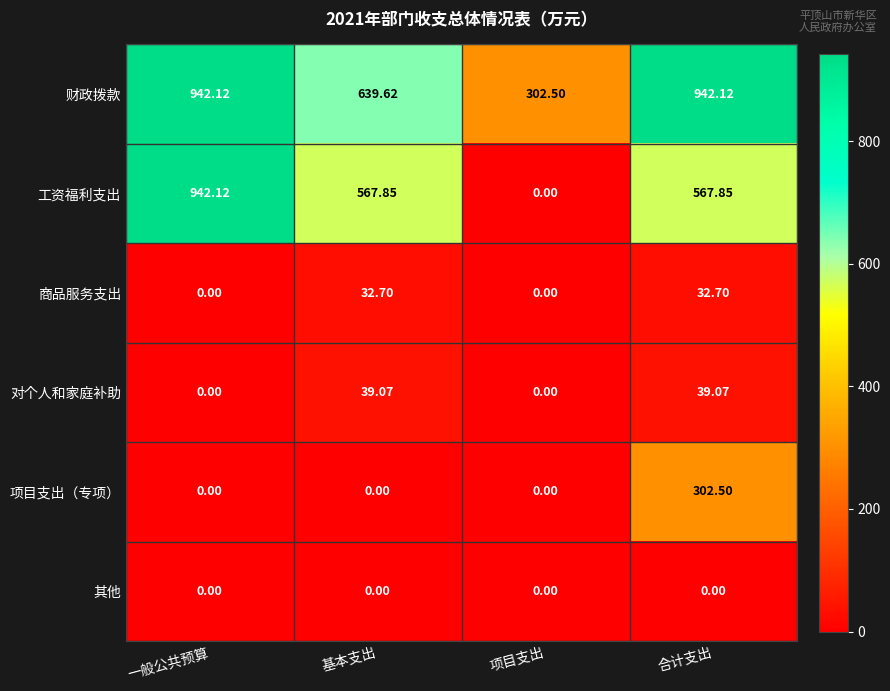

Which series has the largest total across all categories?

财政拨款